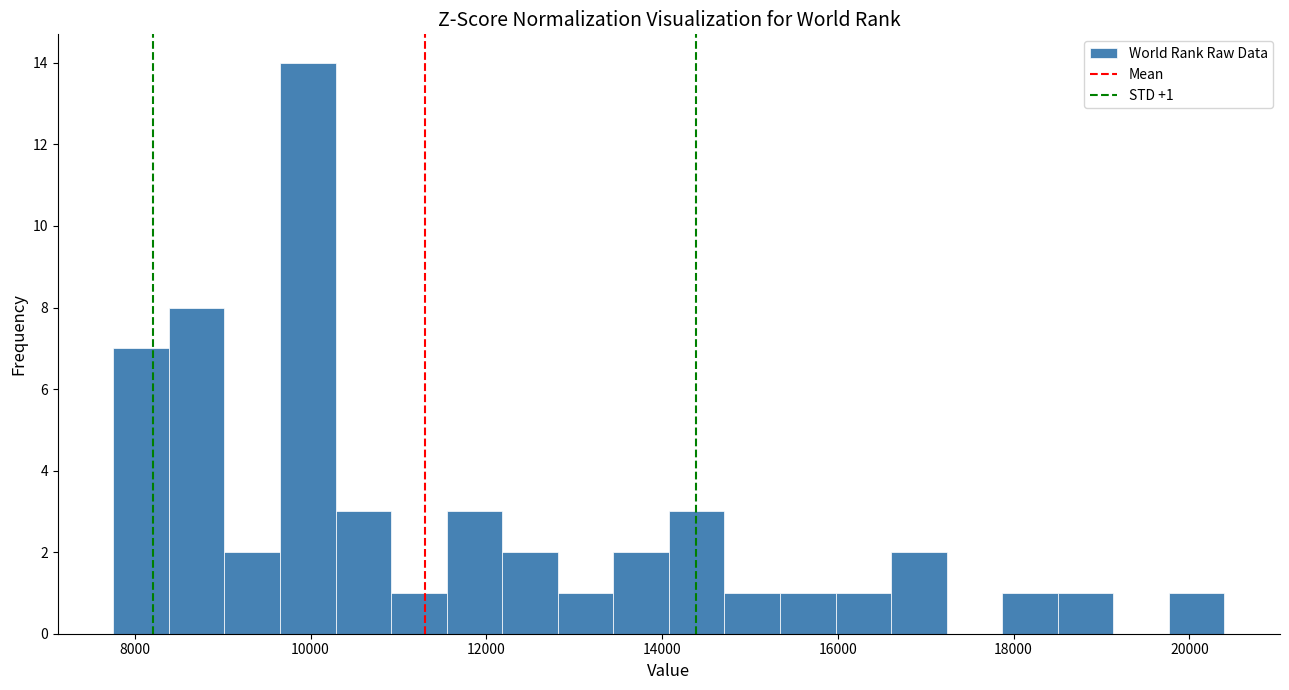

Around what value on the x-axis is the tallest bar? Give the approximate position of its centre, as read against the axis.

10000